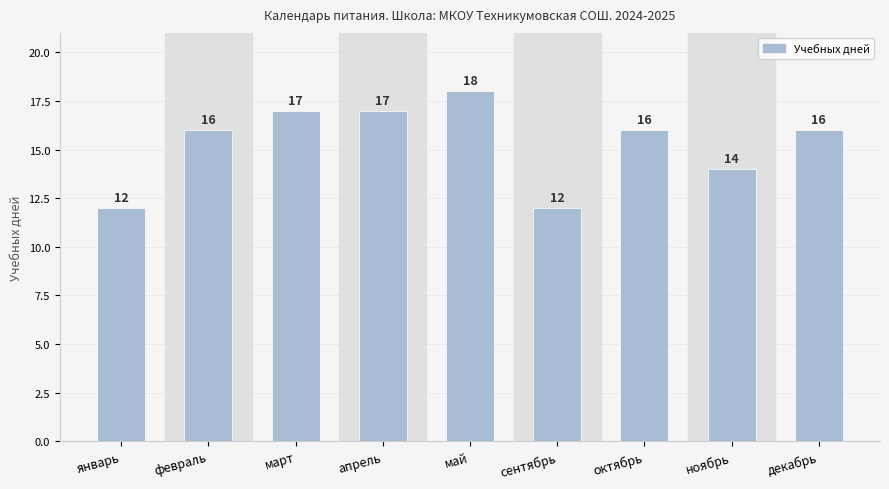

What is the label of the 5th bar from the left?

май